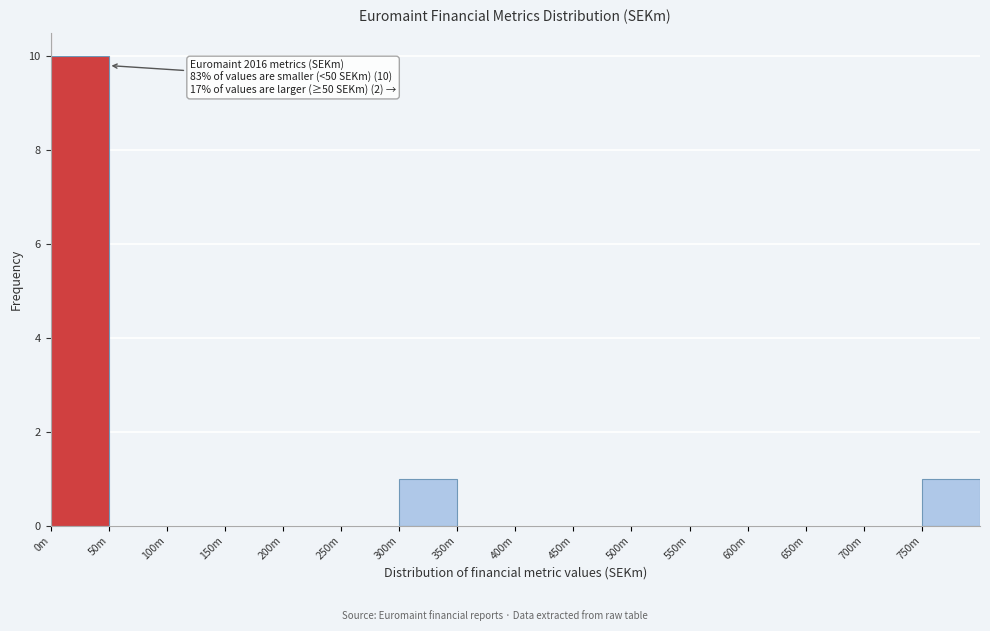

Reading left to right, what are all the values shown in this chart?

0m=10	50m=0	100m=0	150m=0	200m=0	250m=0	300m=1	350m=0	400m=0	450m=0	500m=0	550m=0	600m=0	650m=0	700m=0	750m=1